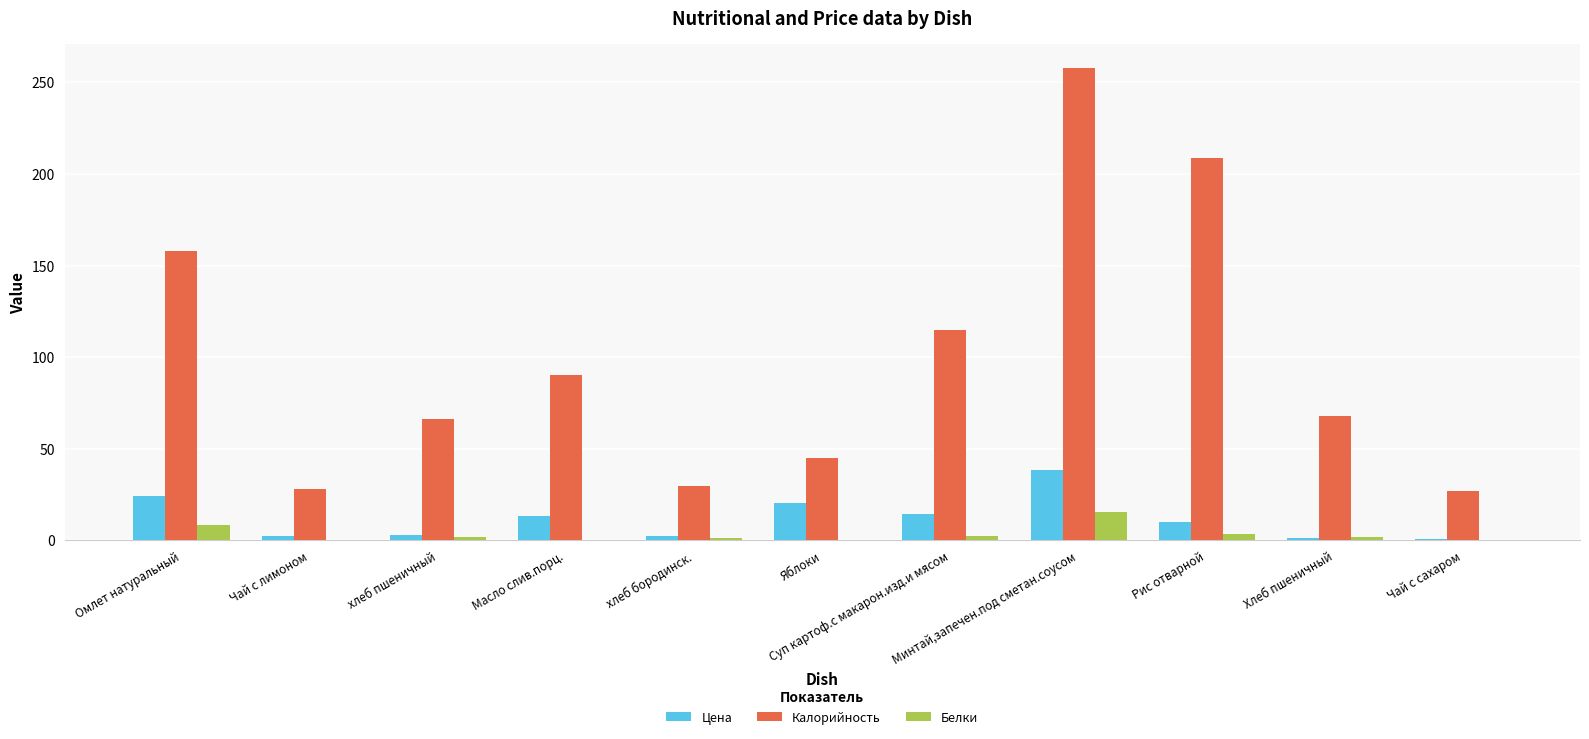

What is the sum of all Калорийность values?

1093.1